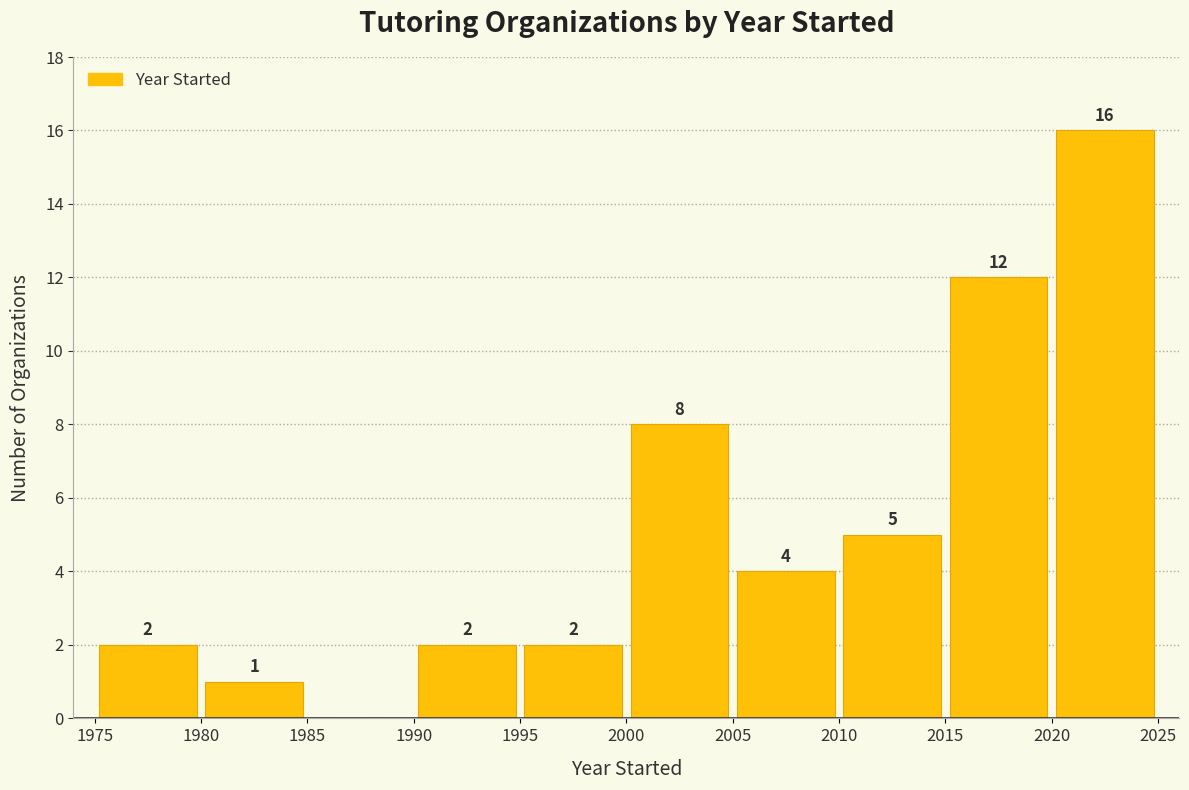

Which range on the x-axis has the tallest bar?

2020 to 2025